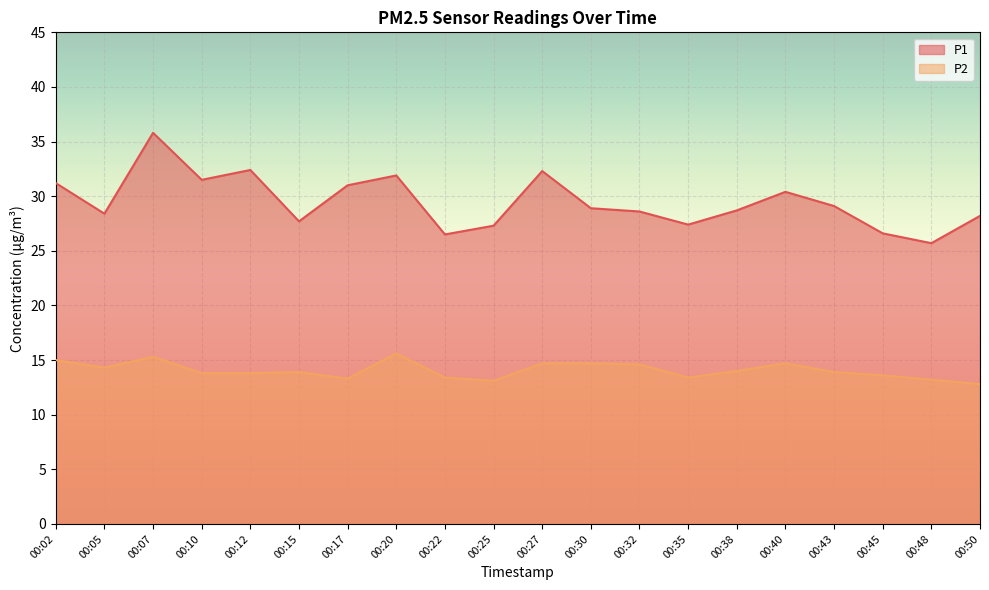

Which series has the largest range (max minus min)?

P1